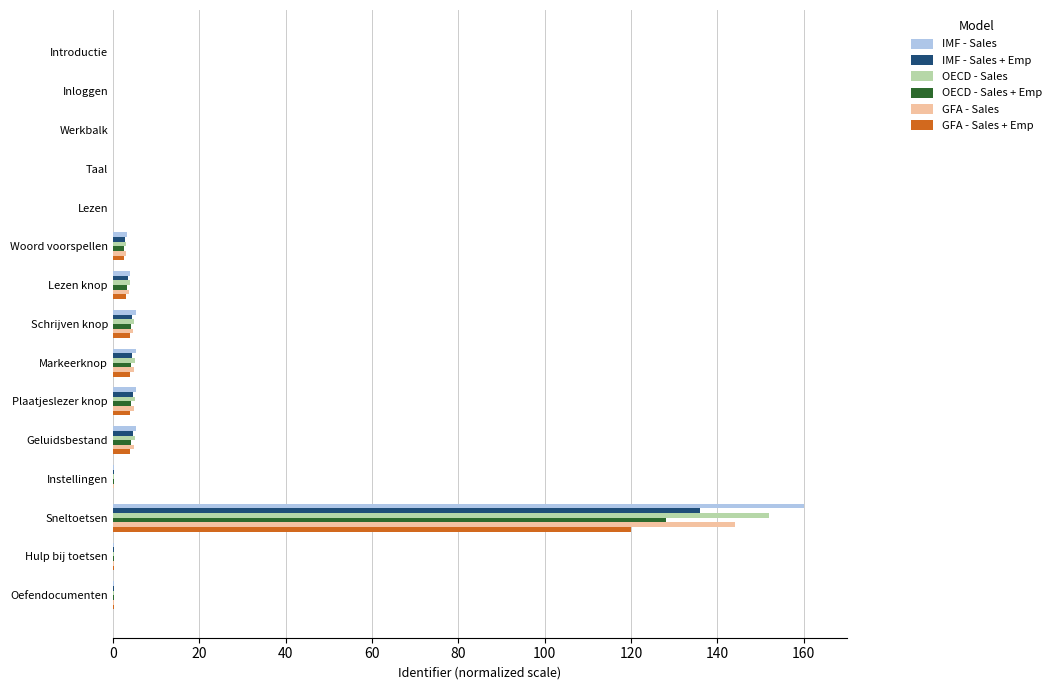

Between Taal and Sneltoetsen, which series saw the biggest shift?

IMF - Sales